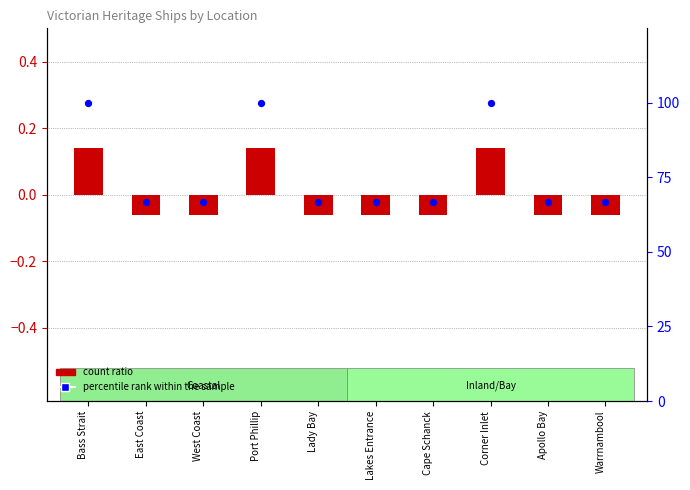

At which category is the sum across all series the highest?

Bass Strait